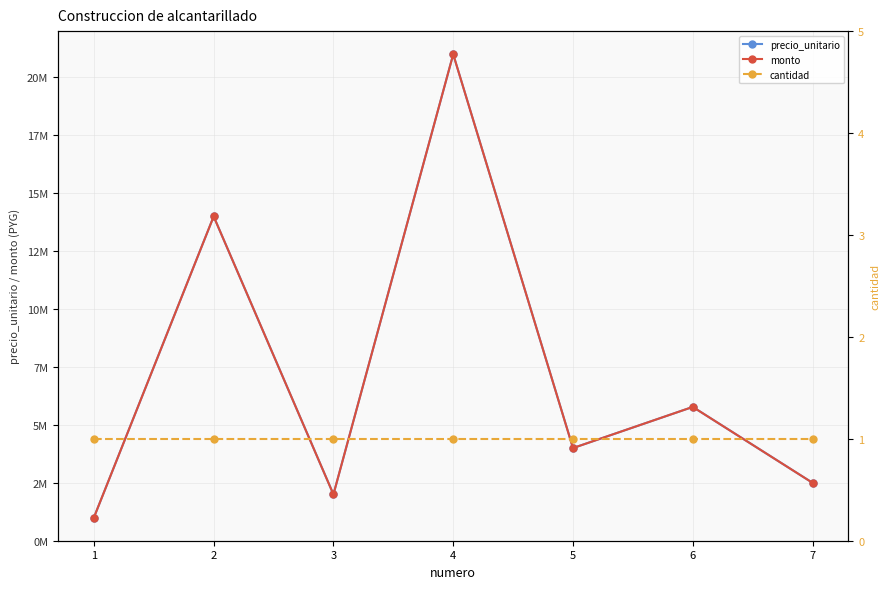

True or false: cantidad and monto cross at least once.

False